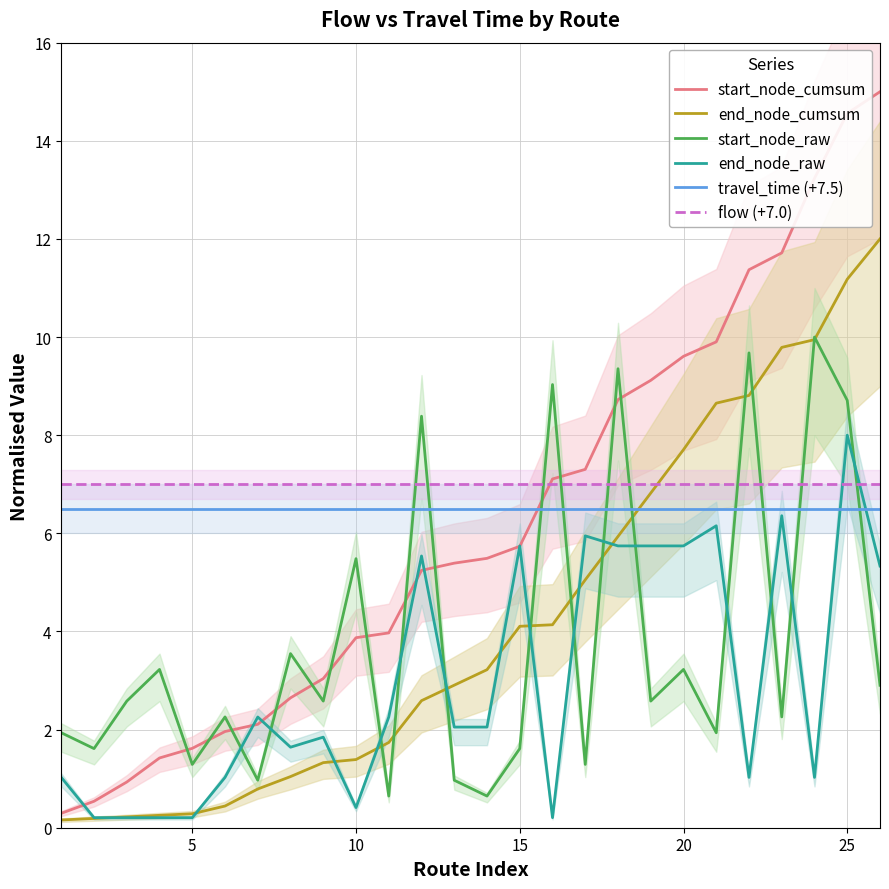

Which category has the highest value in the end_node_raw series?

25